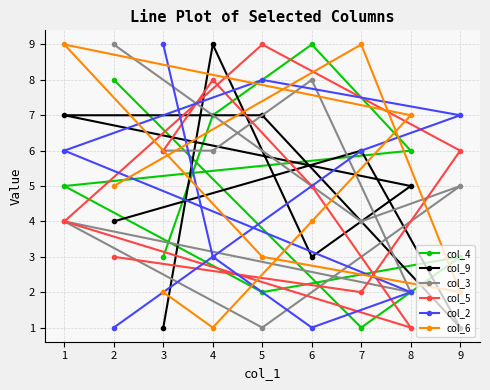

At which label does col_3 reach its minimum?

5